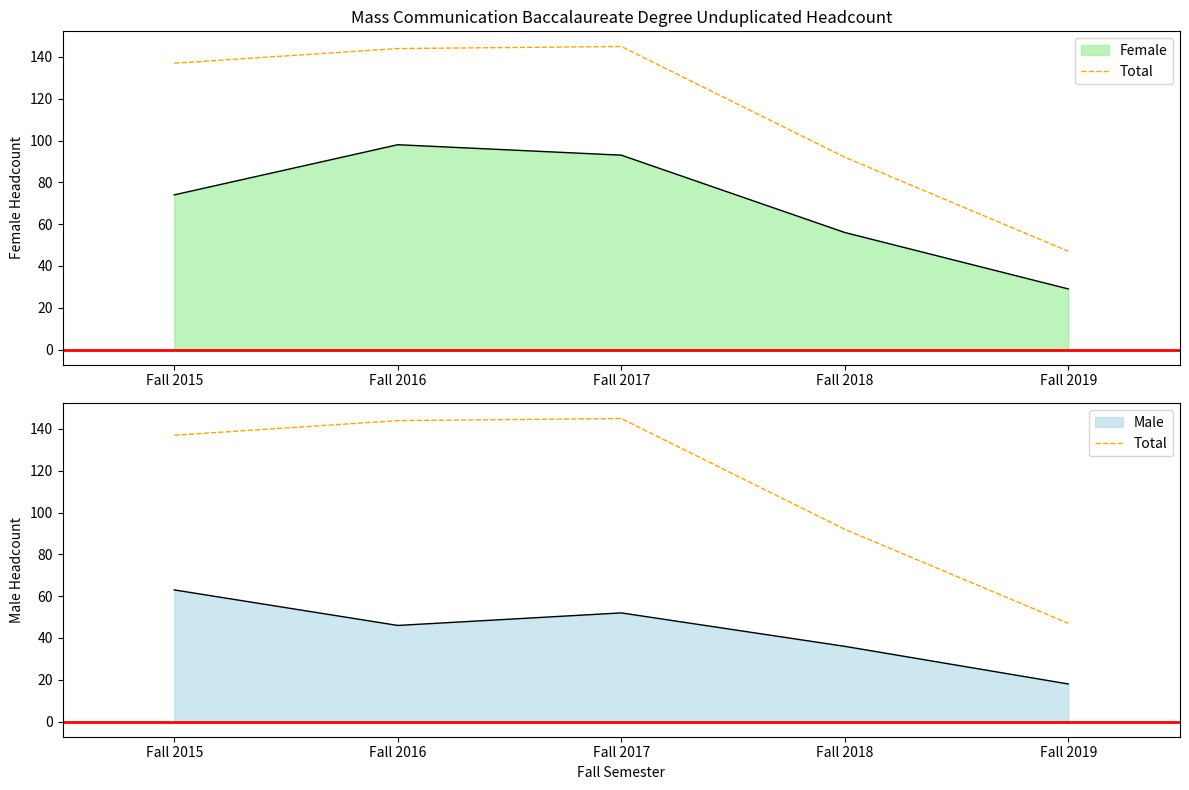

Reading left to right, extract all data points from this chart.

137	144	145	92	47